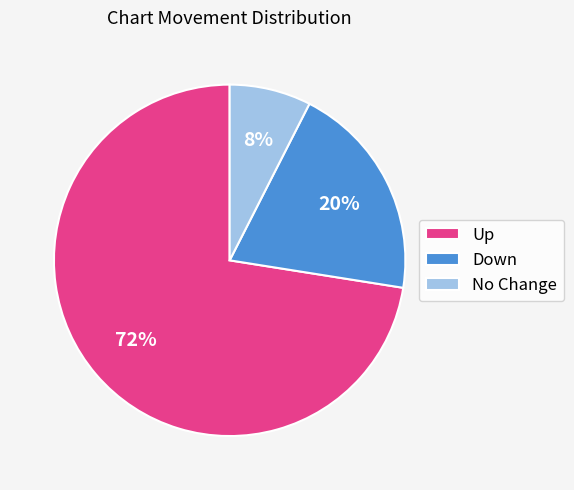

Which slice is the largest?

Up